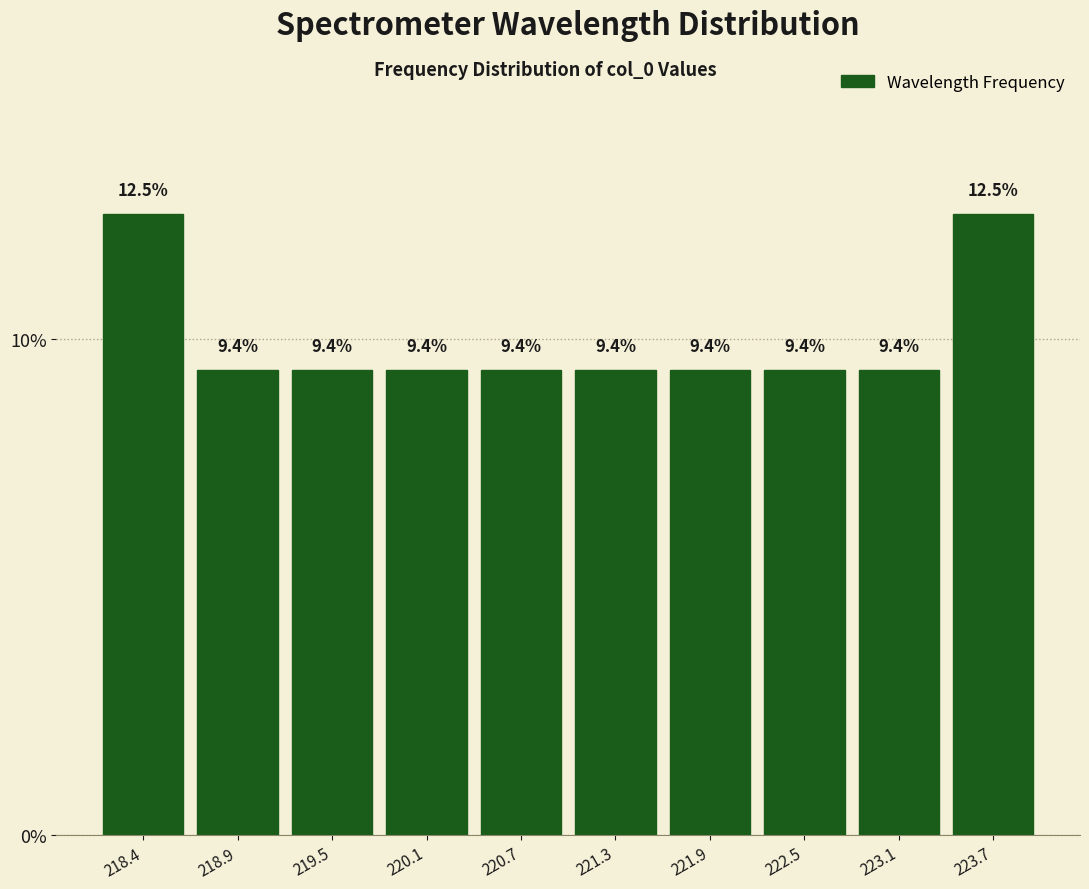

Reading left to right, list every bar in this chart as the range it spans on the x-axis followed by its height. The bar edges are not printed on the chart, so give them approximately, as read against the axis.

218.1 to 218.7: 12.5
218.7 to 219.2: 9.4
219.2 to 219.8: 9.4
219.8 to 220.4: 9.4
220.4 to 221.0: 9.4
221.0 to 221.6: 9.4
221.6 to 222.2: 9.4
222.2 to 222.8: 9.4
222.8 to 223.4: 9.4
223.4 to 224.0: 12.5